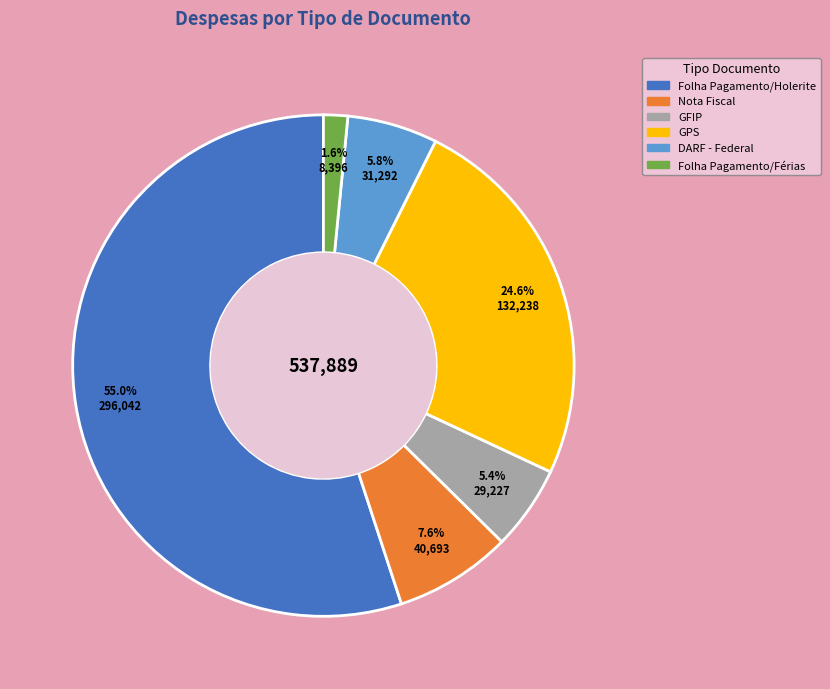

Count the number of slices in the pie.

6